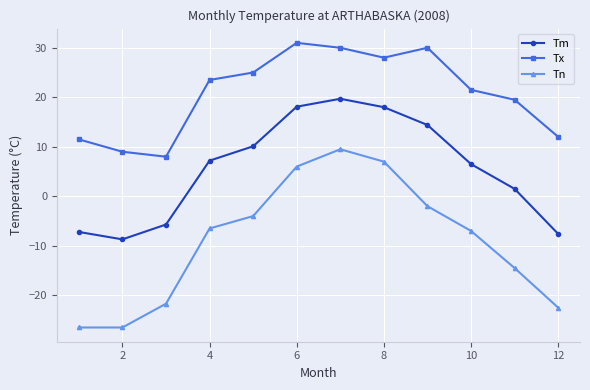

Which series has the widest spread of values?

Tn